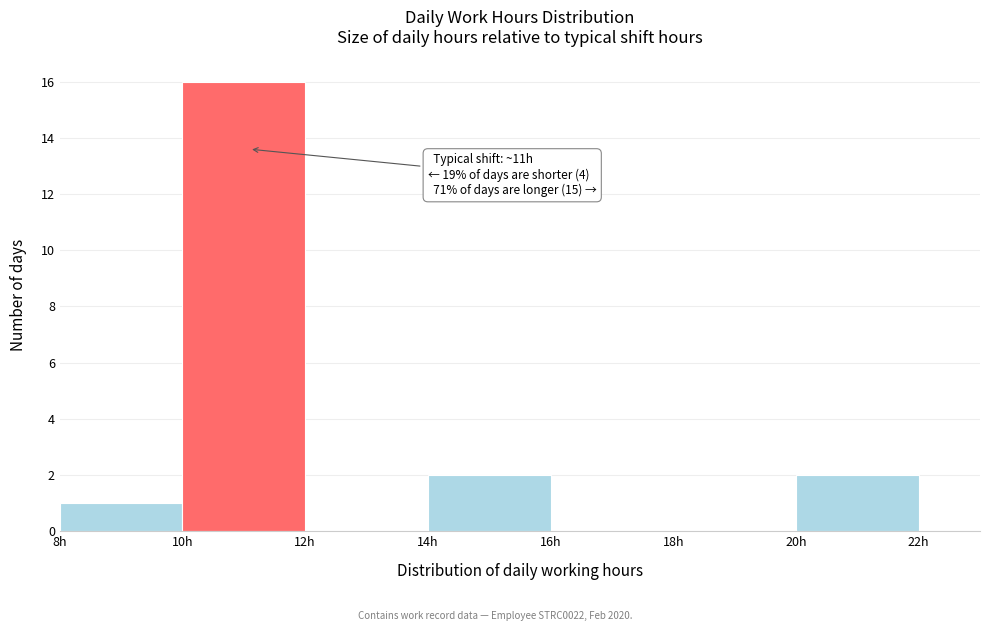

Which range on the x-axis has the tallest bar?

10 to 12